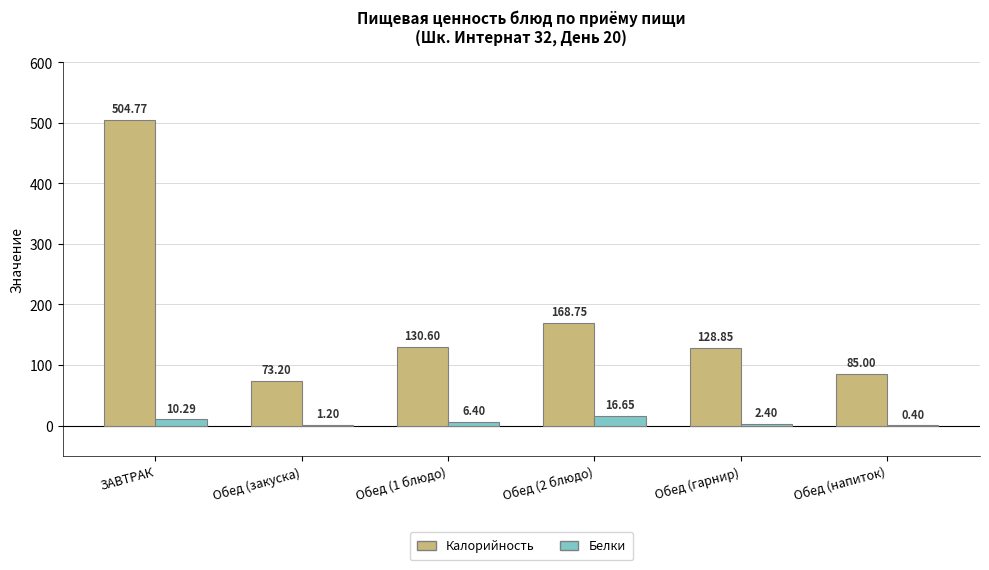

Which series changed the most between Обед (1 блюдо) and Обед (напиток)?

Калорийность